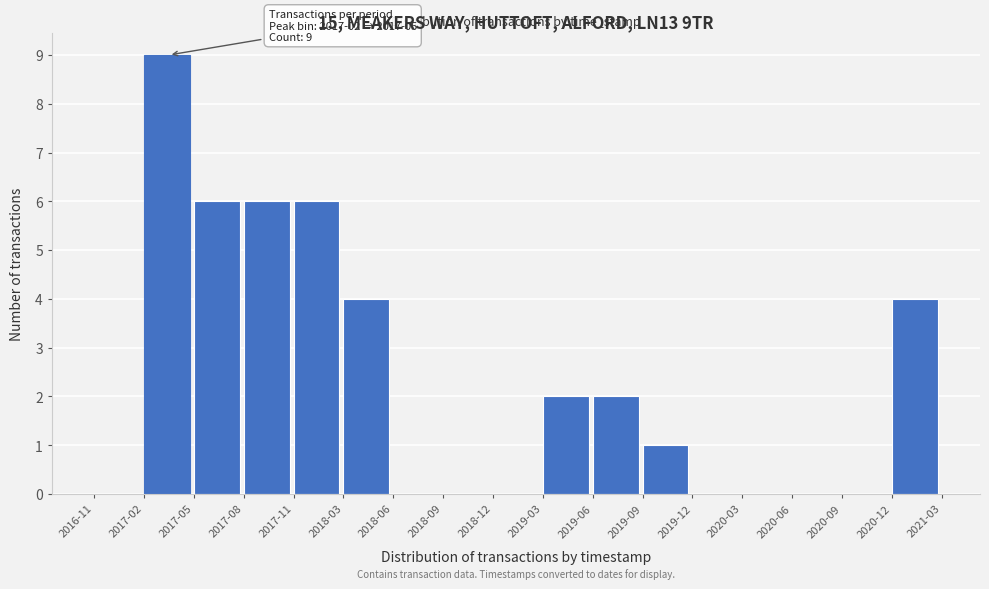

Reading left to right, transcribe all the data shown in this chart.

2016-11=0	2017-02=9	2017-05=6	2017-08=6	2017-11=6	2018-03=4	2018-06=0	2018-09=0	2018-12=0	2019-03=2	2019-06=2	2019-09=1	2019-12=0	2020-03=0	2020-06=0	2020-09=0	2020-12=4